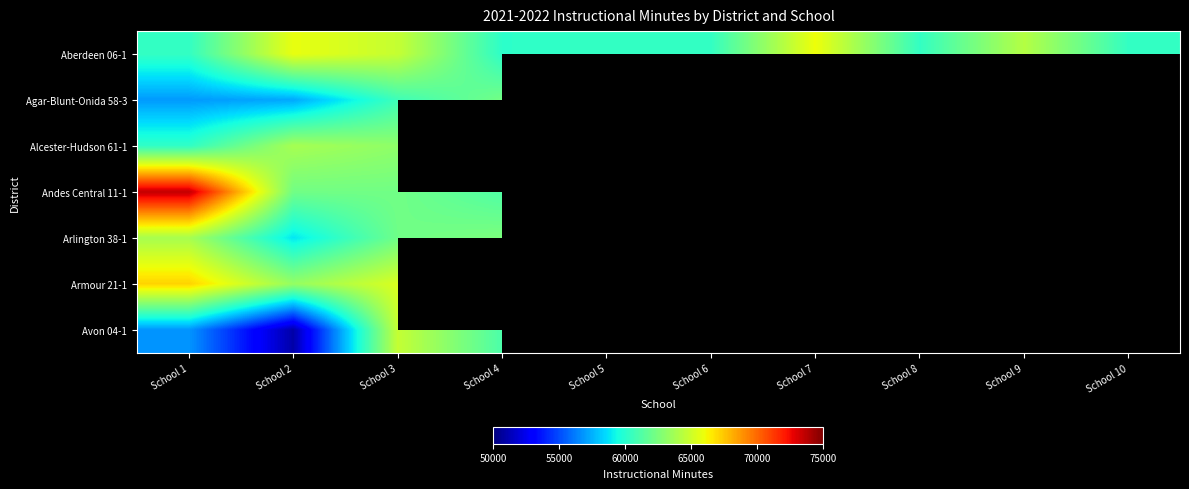

At which label does Aberdeen 06-1 first exceed 60315?

School 2